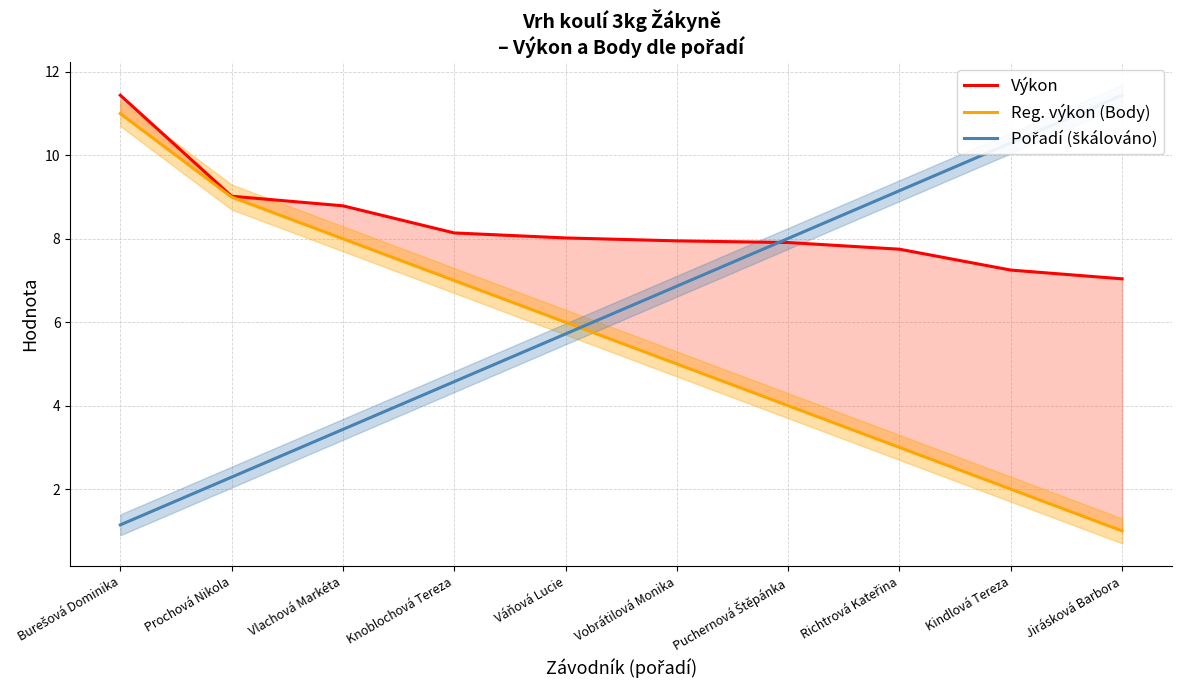

How many times do Pořadí (škálováno) and Reg. výkon (Body) cross each other?

1